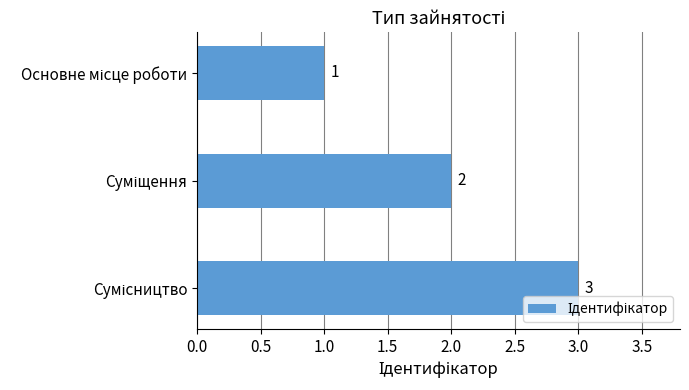

What is the difference between the maximum and second lowest values?

1